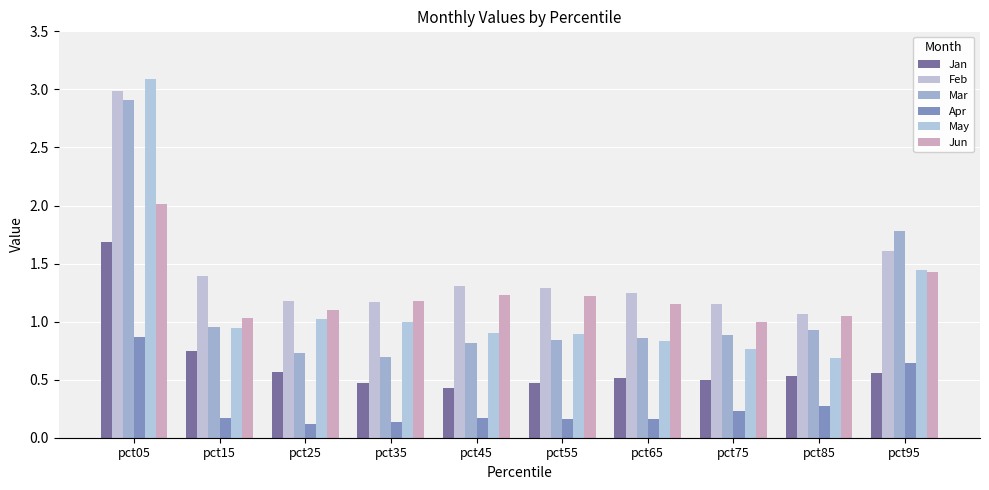

At which label is May closest to 1?

pct35